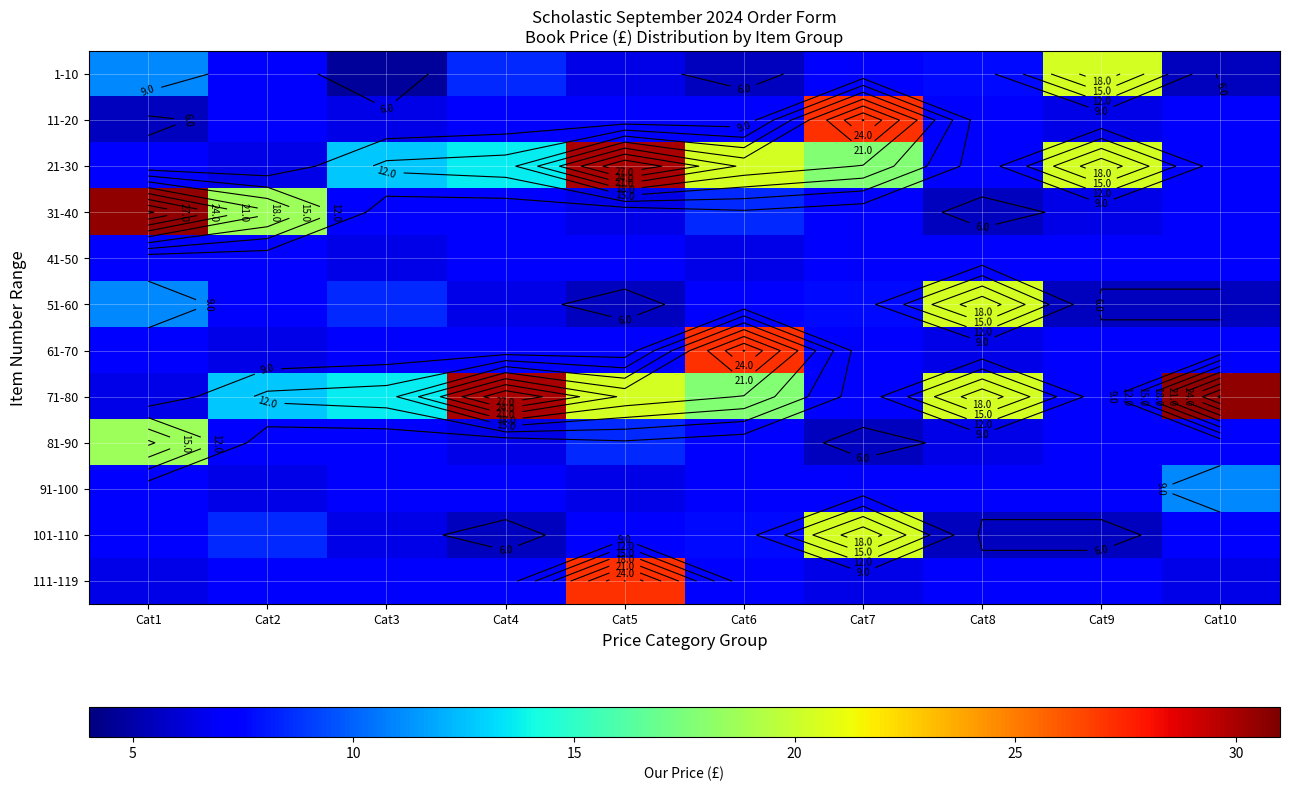

At which category is the sum across all series the highest?

Cat5